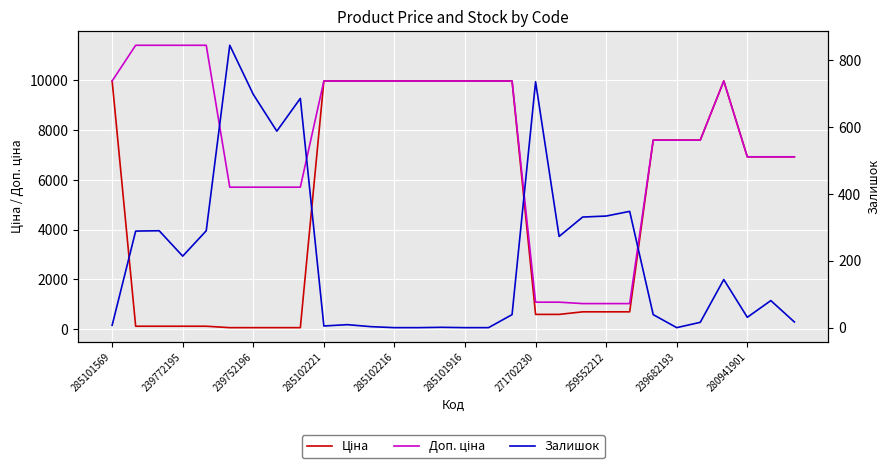

Reading left to right, list all the values displayed in this chart.

Ціна: 9975.0	114.1	114.1	114.1	114.1	57.0	57.0	57.0	57.0	9975.0	9975.0	9975.0	9975.0	9975.0	9975.0	9975.0	9975.0	9975.0	589.9	589.9	693.7	693.7	693.7	7596.5	7596.5	7596.5	9975.0	6925.7	6925.7	6925.7
Доп. ціна: 9975.0	11410.0	11410.0	11410.0	11410.0	5705.0	5705.0	5705.0	5705.0	9975.0	9975.0	9975.0	9975.0	9975.0	9975.0	9975.0	9975.0	9975.0	1081.7	1081.7	1024.6	1024.6	1024.6	7596.5	7596.5	7596.5	9975.0	6925.7	6925.7	6925.7
Залишок: 7.0	289.0	290.0	214.0	290.0	845.0	698.0	588.0	686.0	5.0	9.0	3.0	0.0	0.0	1.0	0.0	0.0	39.0	736.0	273.0	331.0	334.0	348.0	39.0	0.0	16.0	144.0	31.0	81.0	17.0